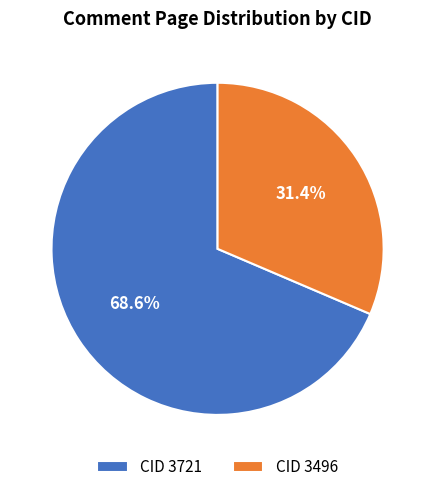

Is there any slice that represents more than half of the pie?

Yes